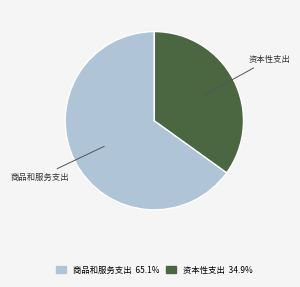

Does any single category account for the majority?

Yes